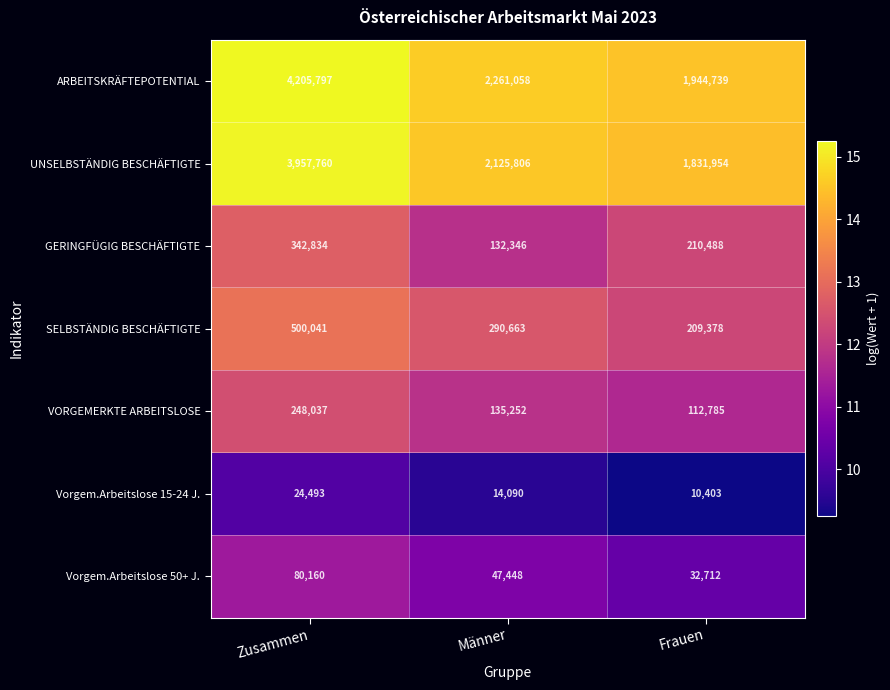

What is the total value across all series at Frauen?

4352459